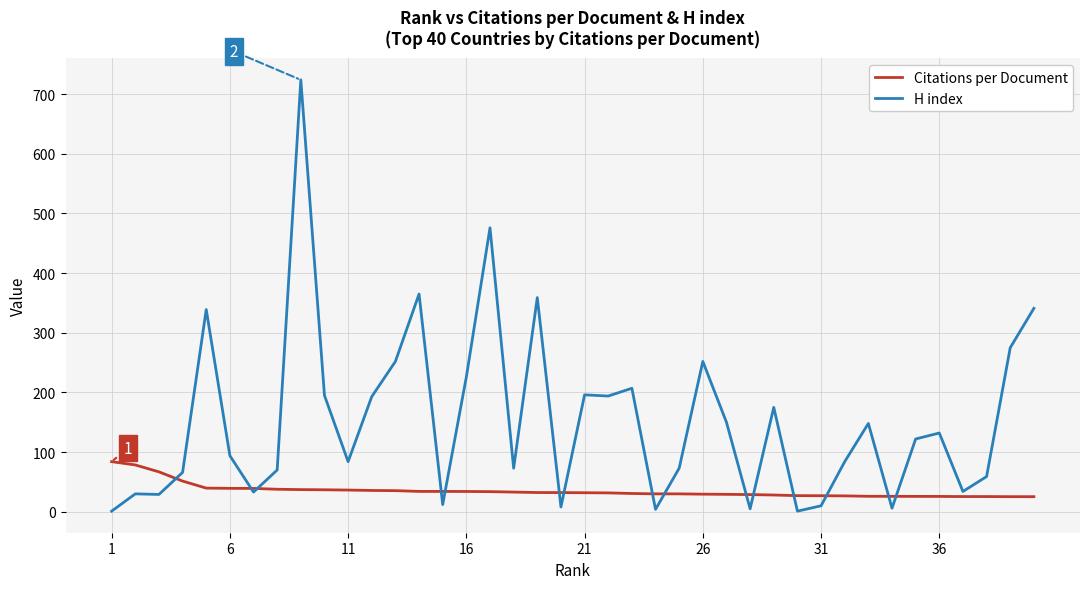

What is the maximum value for H index?

724.0